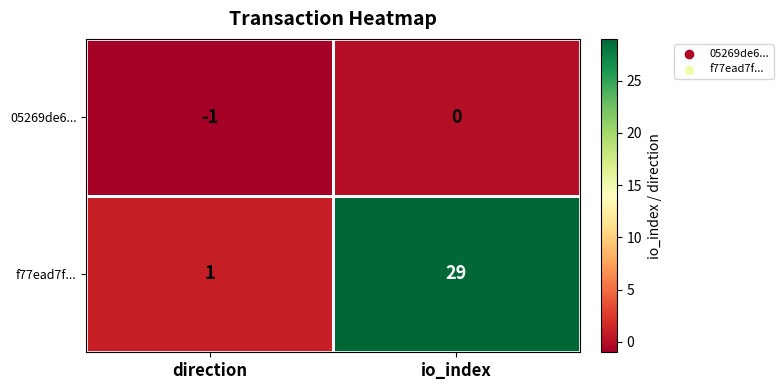

What is the smallest value displayed?

-1